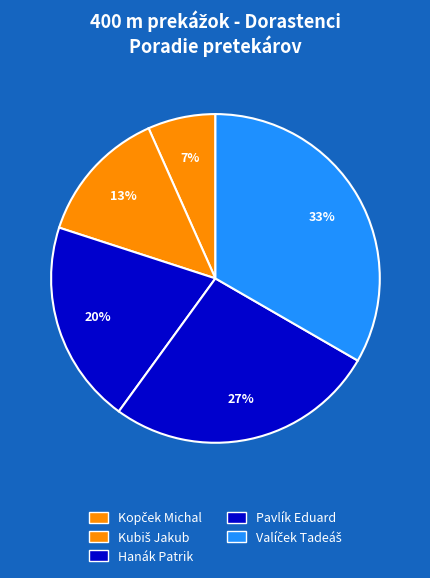

To the nearest percent, what is the combined percentage of Kubiš Jakub and Hanák Patrik?

33%